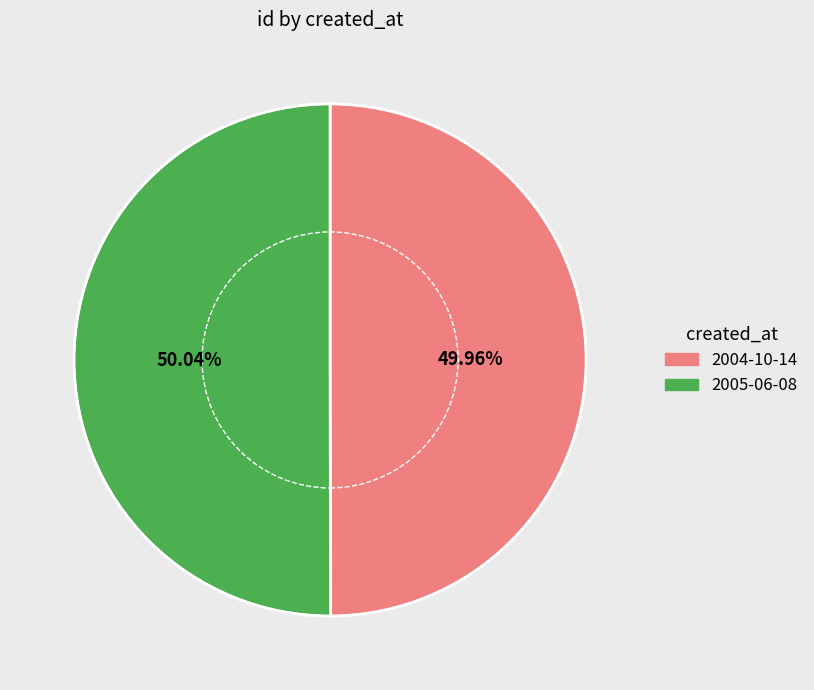

Is it true that 2004-10-14 is 50% of the pie?

True